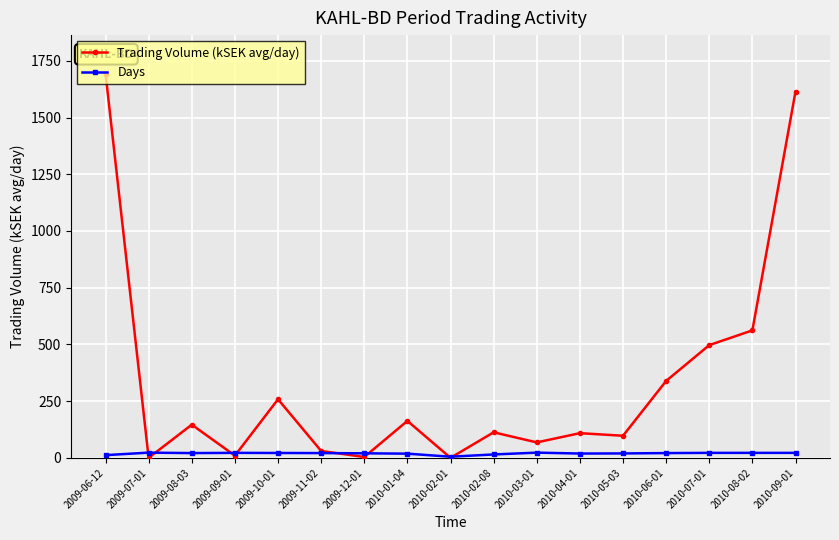

What value does the Days series have at 2010-08-02?

22.0